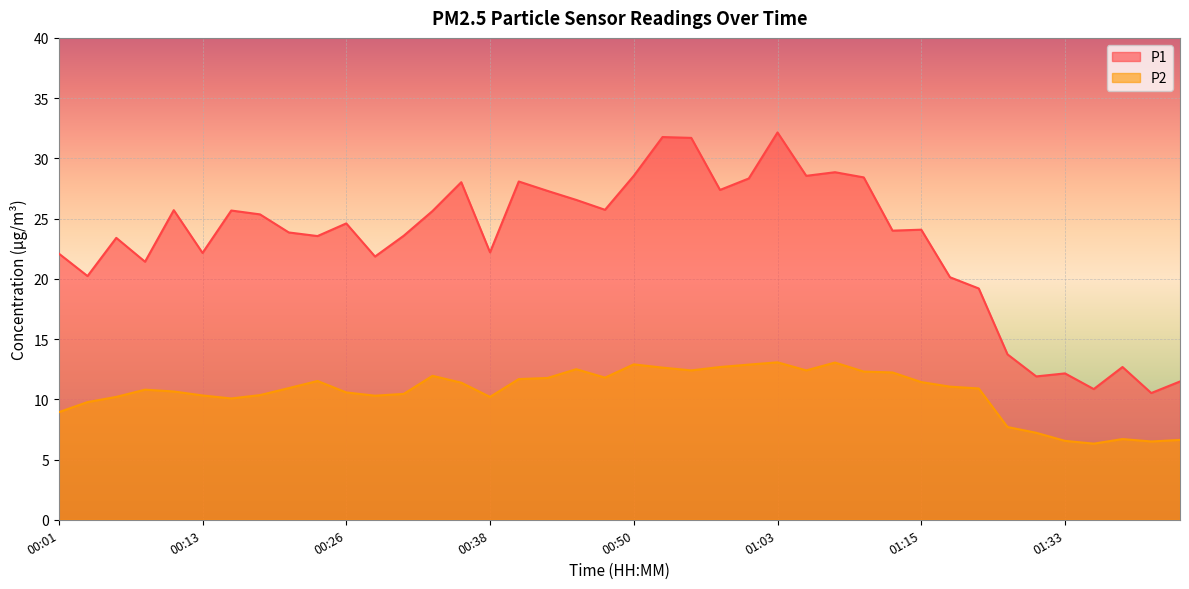

Reading right to left, list all the values displayed in this chart.

P1: 11.5	10.5	12.7	10.8	12.2	11.9	13.7	19.2	20.1	24.1	24.0	28.4	28.9	28.6	32.1	28.3	27.4	31.7	31.8	28.6	25.7	26.6	27.3	28.1	22.2	28.0	25.6	23.6	21.9	24.6	23.6	23.9	25.4	25.7	22.1	25.7	21.4	23.4	20.2	22.1
P2: 6.6	6.5	6.7	6.3	6.5	7.2	7.7	10.9	11.1	11.4	12.2	12.3	13.1	12.4	13.1	12.9	12.7	12.4	12.6	12.9	11.8	12.5	11.8	11.7	10.2	11.4	11.9	10.4	10.3	10.6	11.5	10.9	10.3	10.1	10.3	10.7	10.8	10.2	9.8	8.9